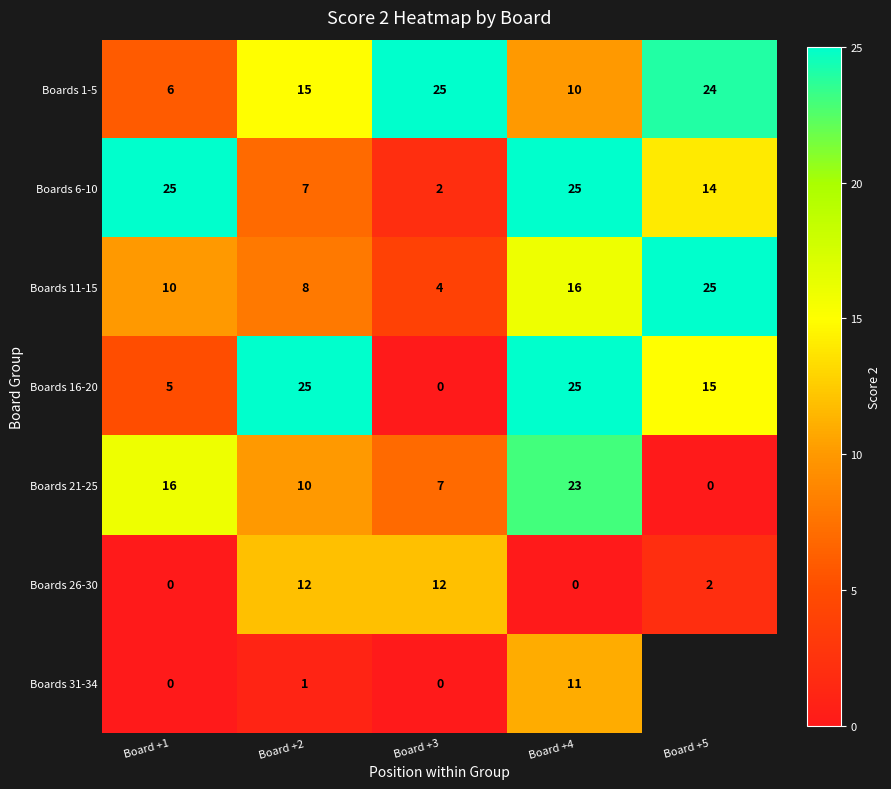

At which category is the sum across all series the highest?

Board +4